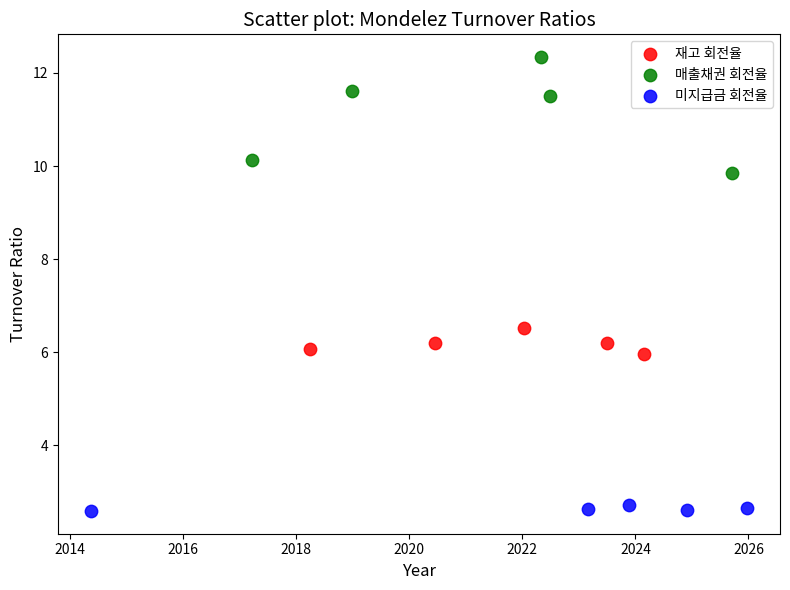

Which series has the widest spread of Y values?

매출채권 회전율